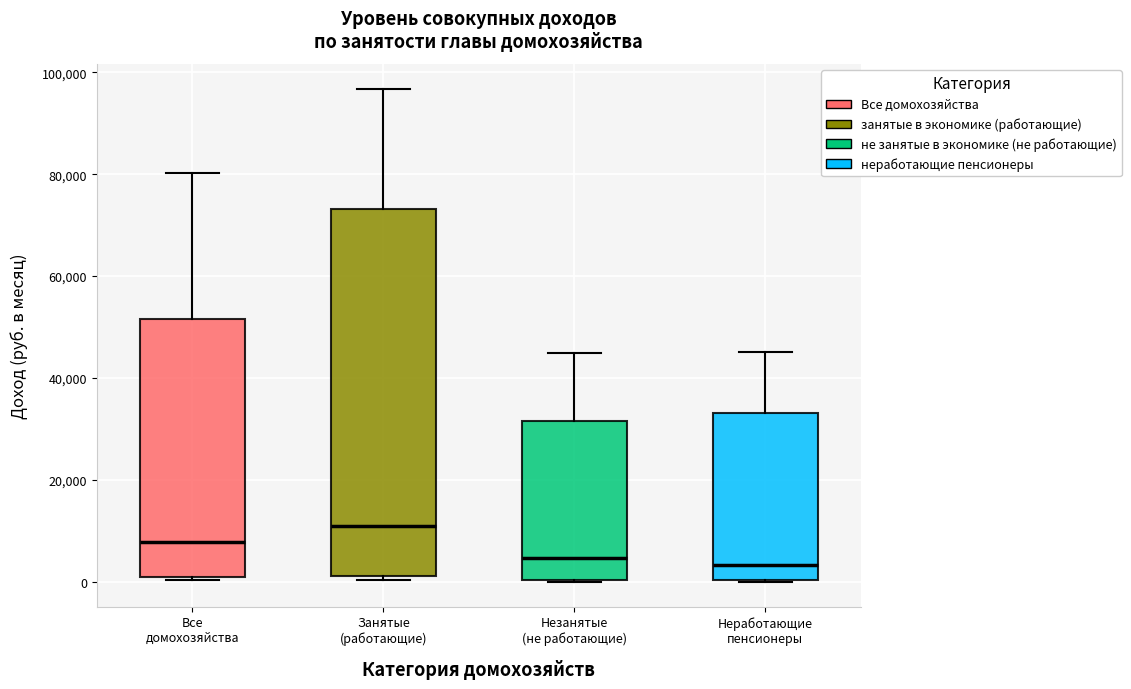

Reading left to right, transcribe this box plot: for each box, give where its median line is, the range the box spans, and where its two whiskers end, as read against the y-axis. The values are not printed on the chart, so give them approximately, as read against the axis.

Все домохозяйства: median 8000, box 0 to 52000, whiskers 0 to 80000
Занятые (работающие): median 10000, box 2000 to 74000, whiskers 0 to 96000
Незанятые (не работающие): median 4000, box 0 to 32000, whiskers 0 to 44000
Неработающие пенсионеры: median 4000, box 0 to 34000, whiskers 0 to 46000